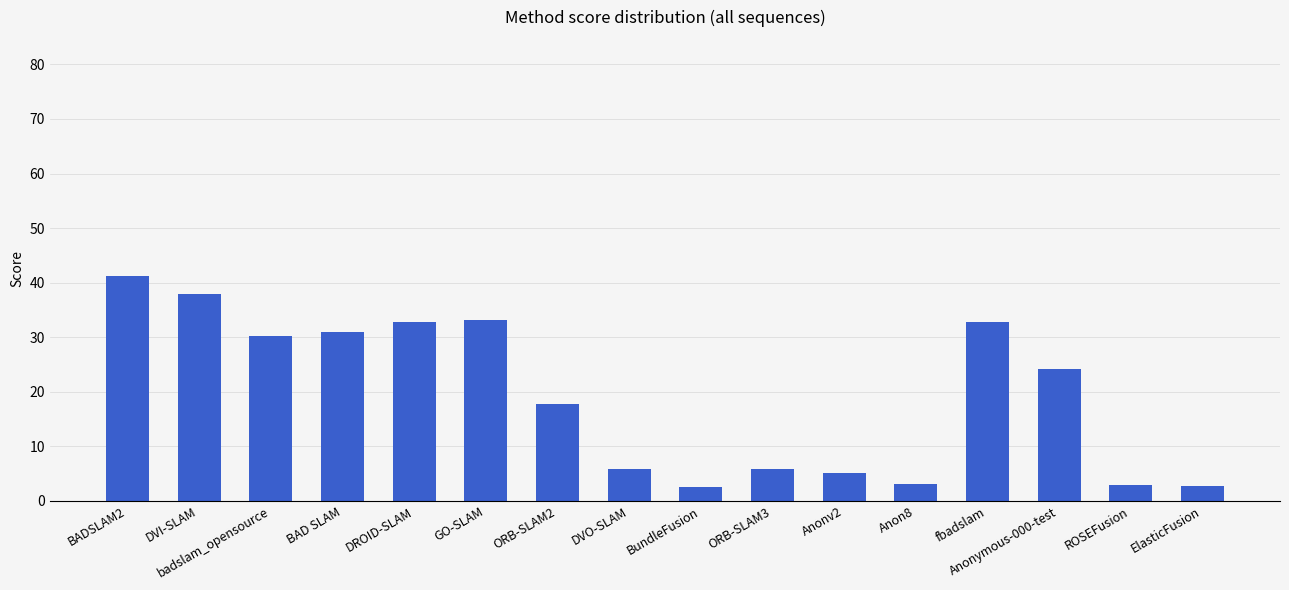

What is the average value?

19.3